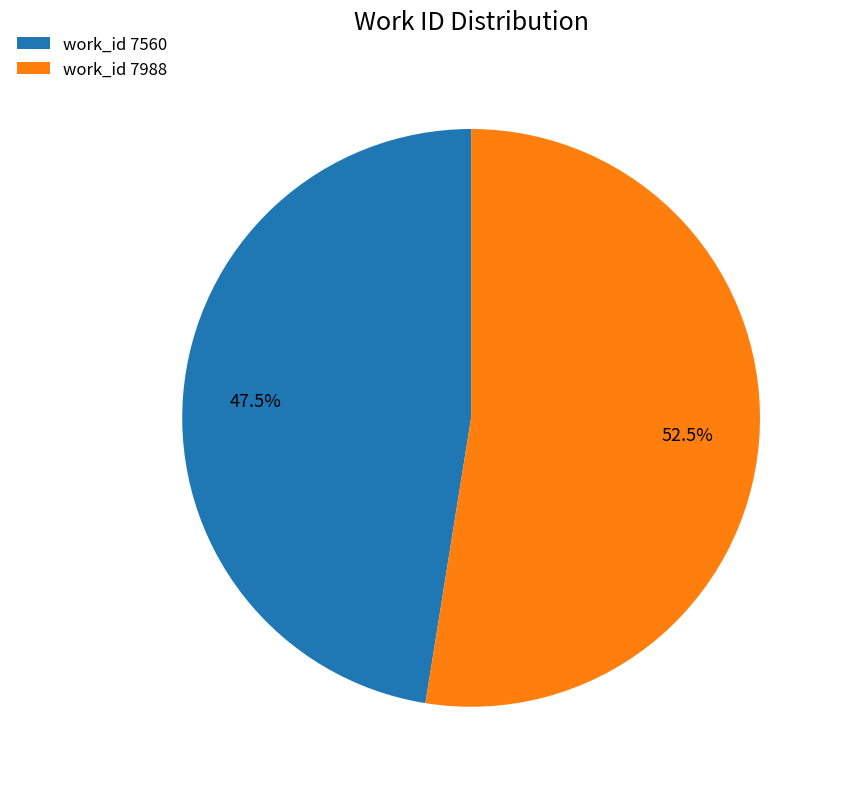

Combined, what portion of the pie is work_id 7560 and work_id 7988?

100.0%